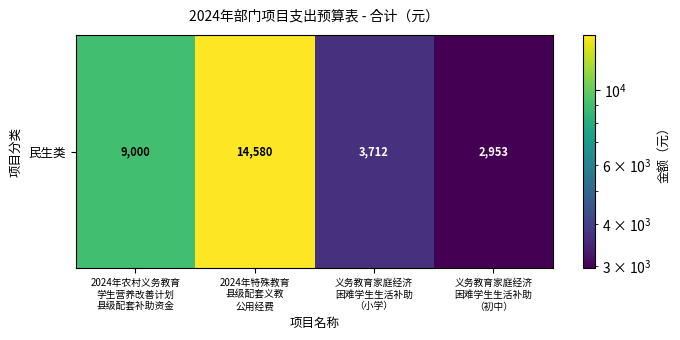

Reading right to left, extract all data points from this chart.

2953.1	3712.5	14580.0	9000.0